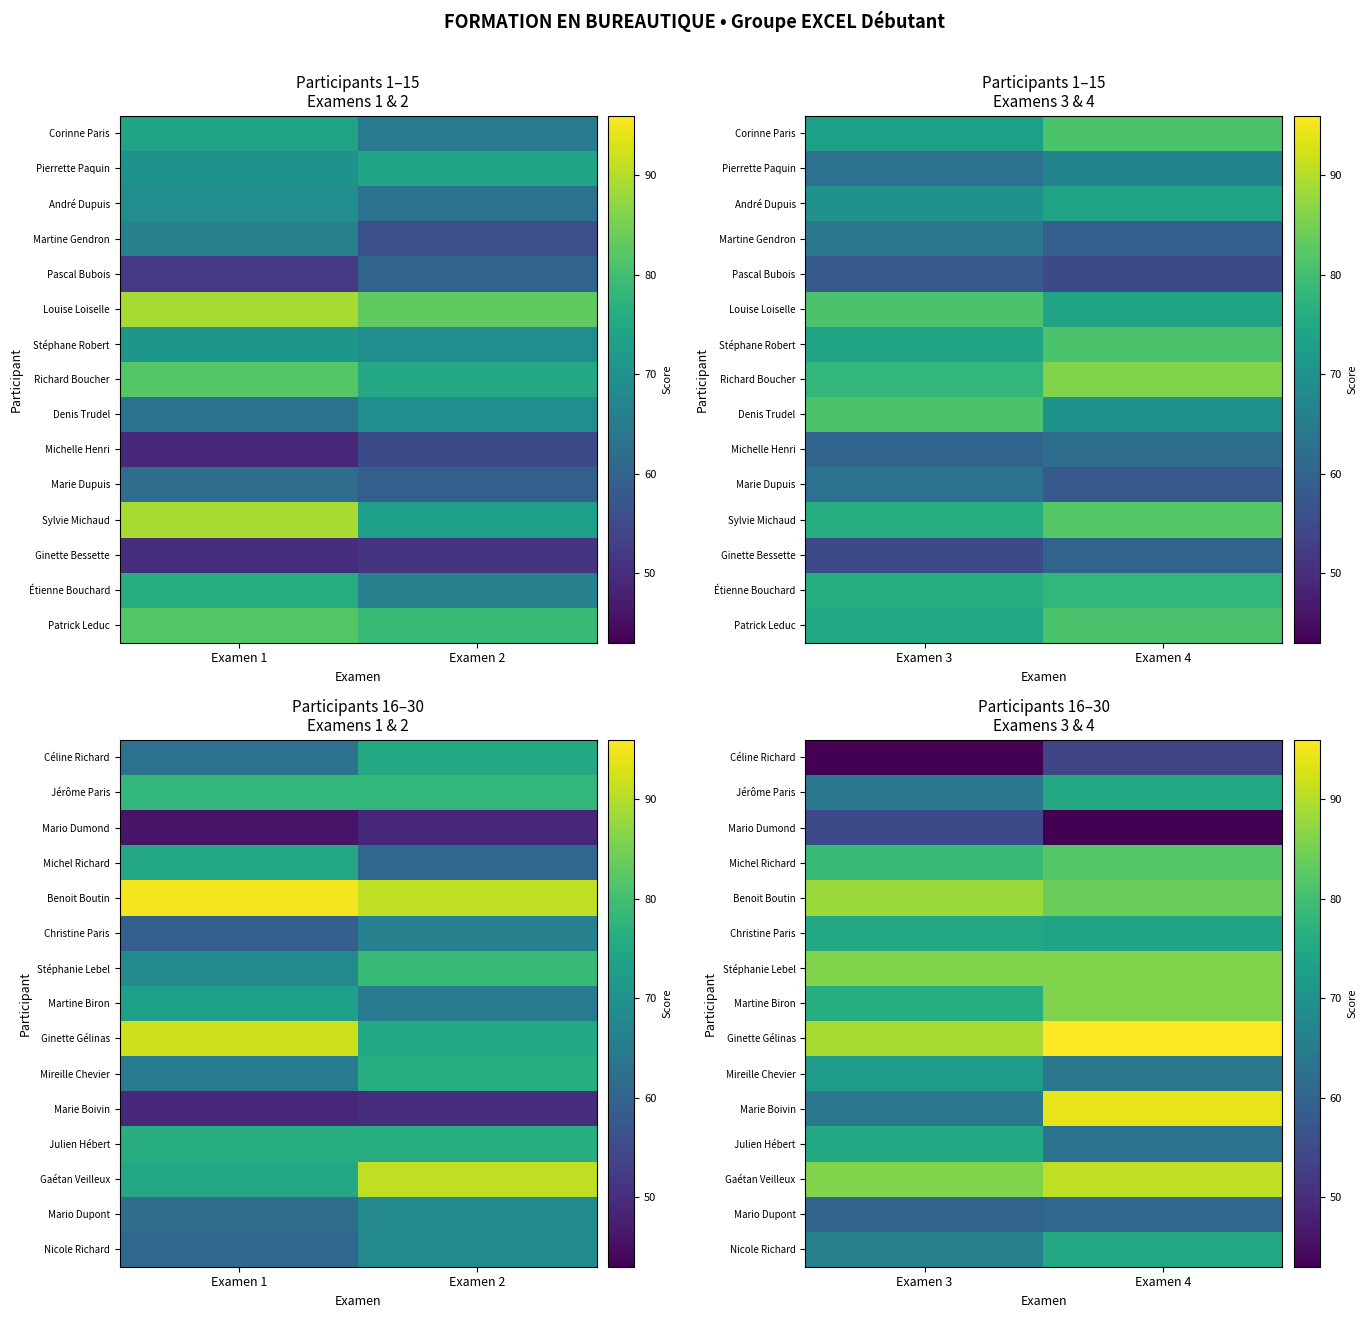

What is the difference between the highest and lowest values at Examen 3?

46